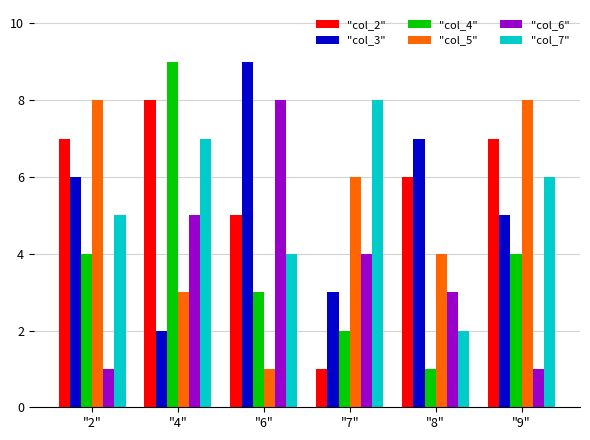

Reading left to right, extract all data points from this chart.

"col_2": 7	8	5	1	6	7
"col_3": 6	2	9	3	7	5
"col_4": 4	9	3	2	1	4
"col_5": 8	3	1	6	4	8
"col_6": 1	5	8	4	3	1
"col_7": 5	7	4	8	2	6